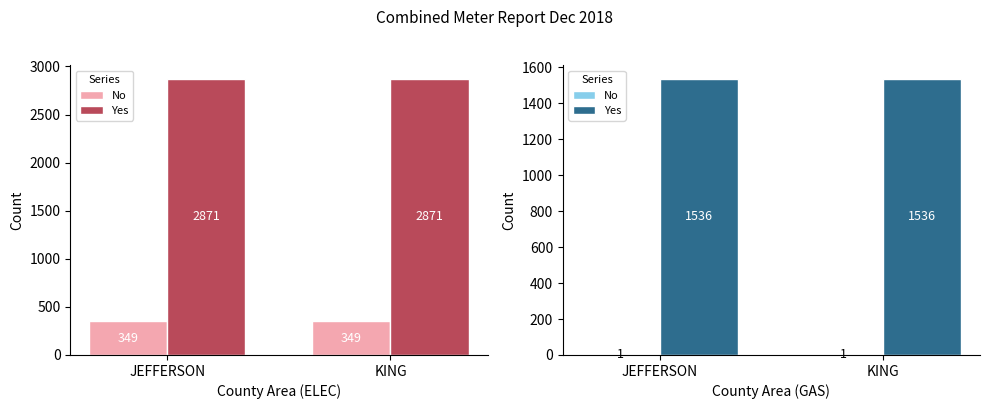

Between JEFFERSON and KING, which series saw the biggest shift?

No